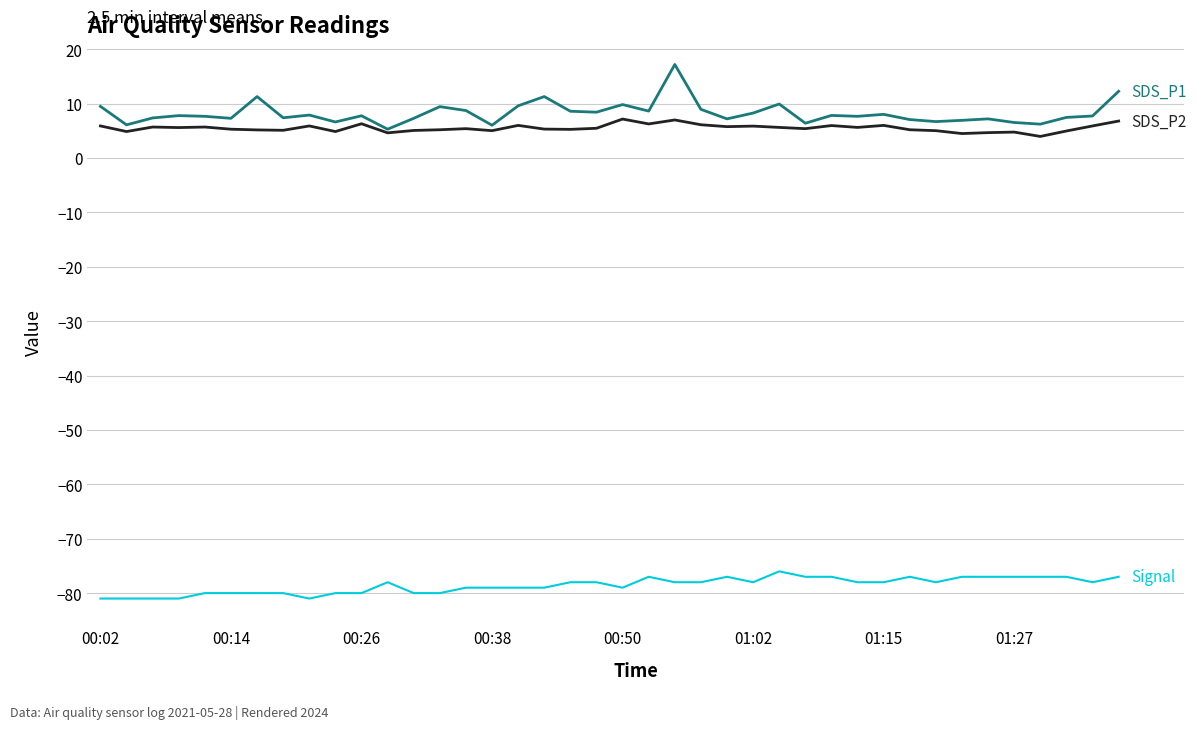

What is the smallest value displayed?

-81.0